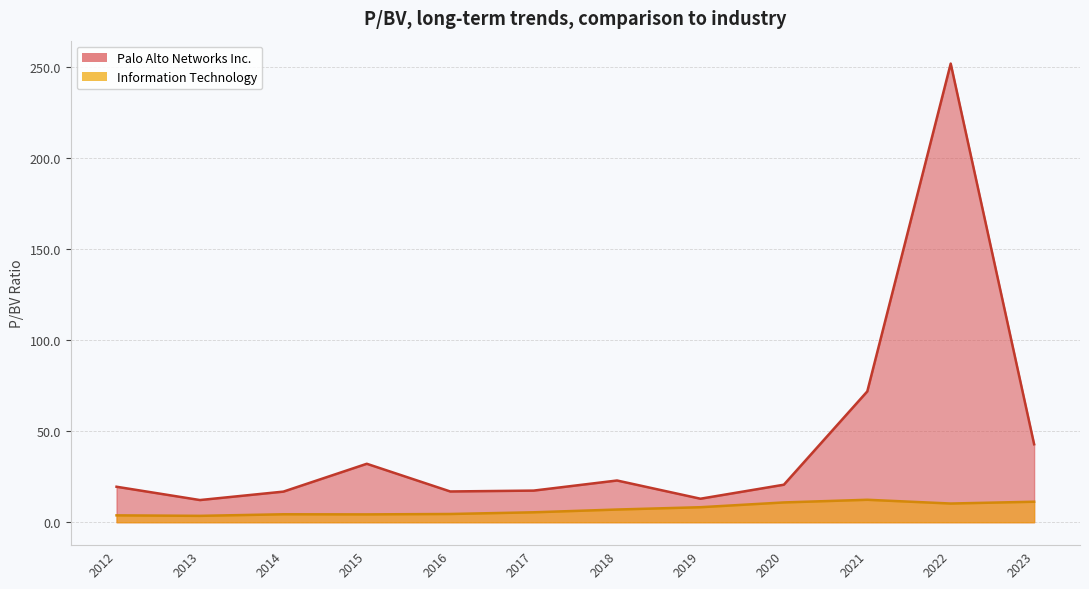

True or false: Palo Alto Networks Inc. and Information Technology cross at least once.

False